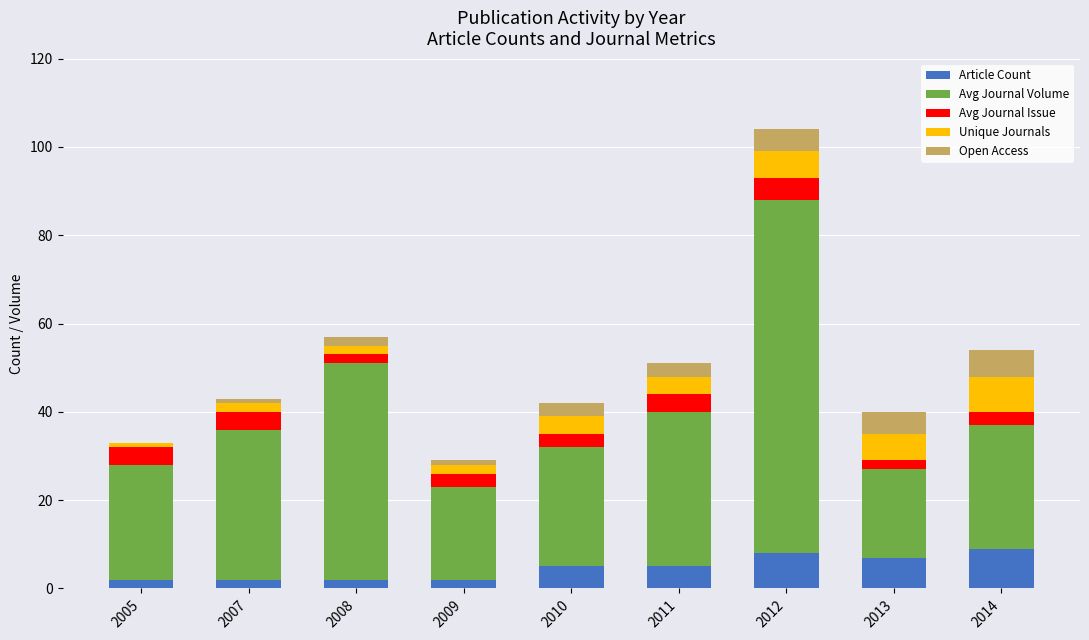

What is the maximum value for Article Count?

9